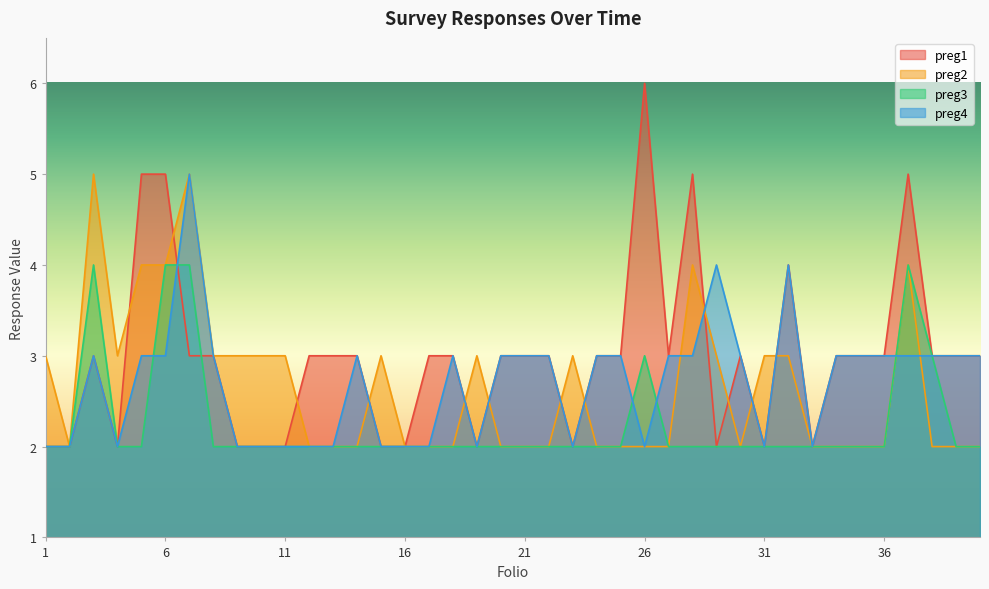

Reading left to right, what are all the values shown in this chart?

preg1: 1=2	2=2	3=3	4=2	5=5	6=5	7=3	8=3	9=2	10=2	11=2	12=3	13=3	14=3	15=2	16=2	17=3	18=3	19=2	20=3	21=3	22=3	23=2	24=3	25=3	26=6	27=3	28=5	29=2	30=3	31=2	32=4	33=2	34=3	35=3	36=3	37=5	38=3	39=3	40=3
preg2: 1=3	2=2	3=5	4=3	5=4	6=4	7=5	8=3	9=3	10=3	11=3	12=2	13=2	14=2	15=3	16=2	17=2	18=2	19=3	20=2	21=2	22=2	23=3	24=2	25=2	26=2	27=2	28=4	29=3	30=2	31=3	32=3	33=2	34=2	35=2	36=2	37=4	38=2	39=2	40=2
preg3: 1=2	2=2	3=4	4=2	5=2	6=4	7=4	8=2	9=2	10=2	11=2	12=2	13=2	14=2	15=2	16=2	17=2	18=2	19=2	20=2	21=2	22=2	23=2	24=2	25=2	26=3	27=2	28=2	29=2	30=2	31=2	32=2	33=2	34=2	35=2	36=2	37=4	38=3	39=2	40=2
preg4: 1=2	2=2	3=3	4=2	5=3	6=3	7=5	8=3	9=2	10=2	11=2	12=2	13=2	14=3	15=2	16=2	17=2	18=3	19=2	20=3	21=3	22=3	23=2	24=3	25=3	26=2	27=3	28=3	29=4	30=3	31=2	32=4	33=2	34=3	35=3	36=3	37=3	38=3	39=3	40=3